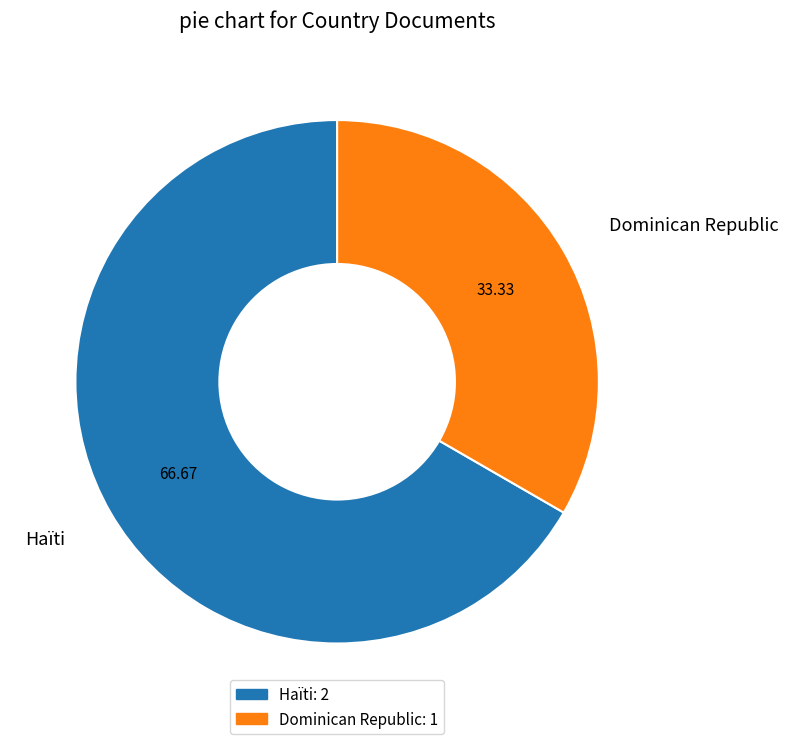

Approximately how many times larger is the value at Haïti compared to Dominican Republic?

2.0